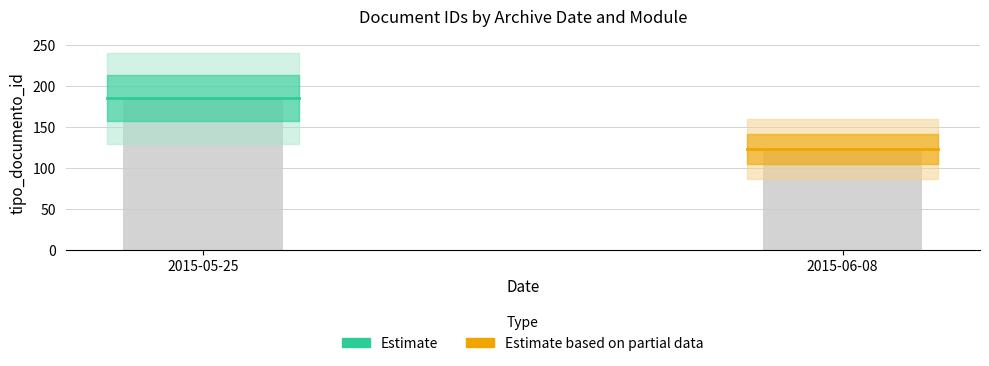

What is the label of the 2nd bar from the left?

2015-06-08